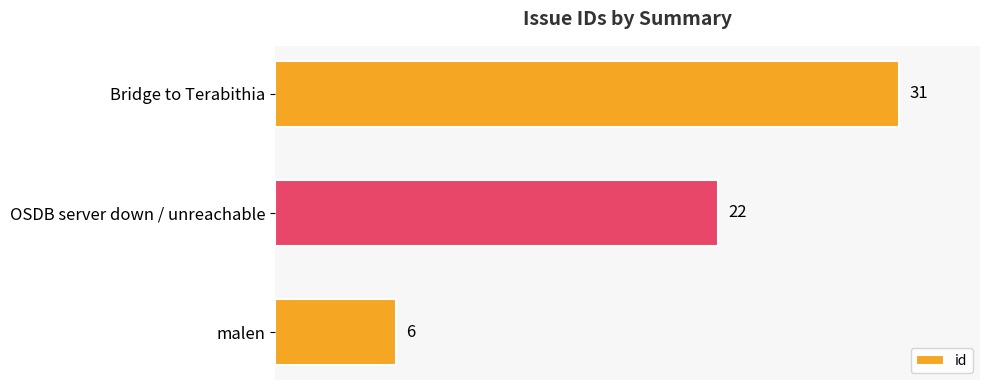

Reading bottom to top, list all the values displayed in this chart.

malen=6	OSDB server down / unreachable=22	Bridge to Terabithia=31